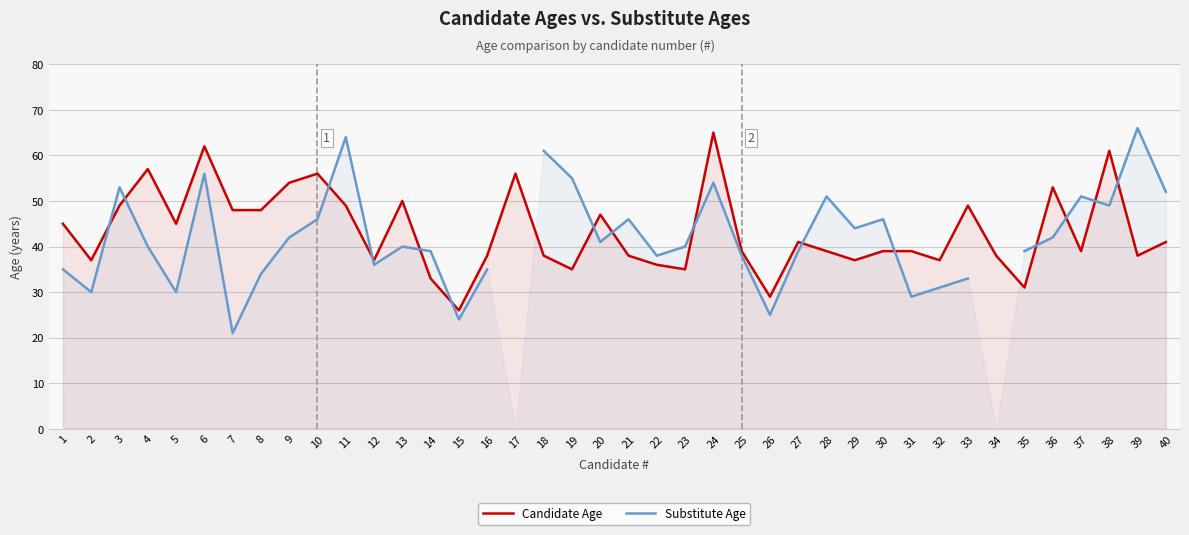

How many times do Substitute Age and Candidate Age cross each other?

15